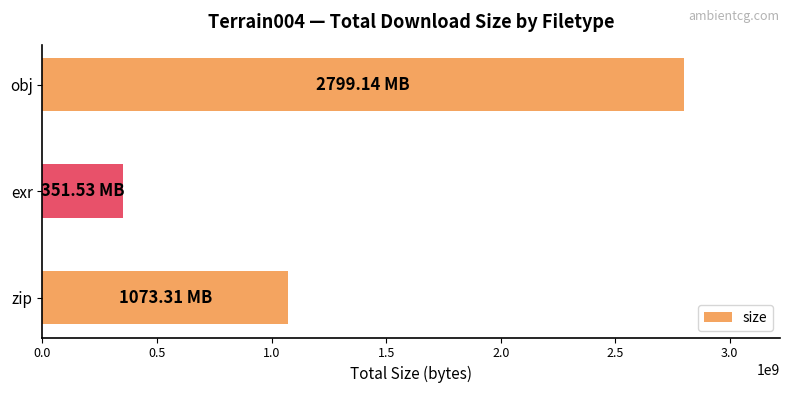

Between zip and obj, which is larger?

obj